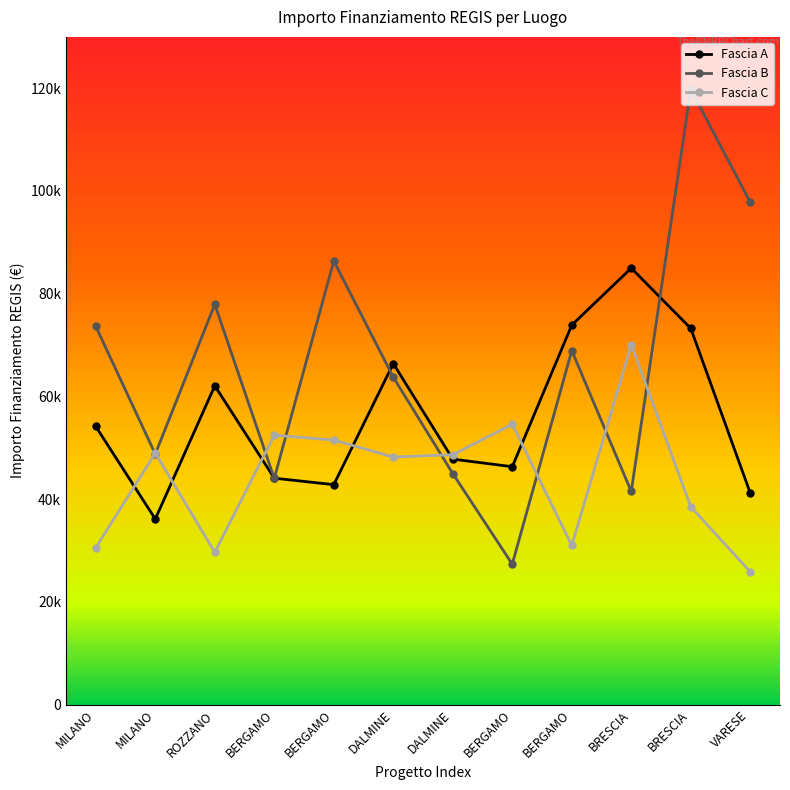

At which category is the sum across all series the highest?

BRESCIA